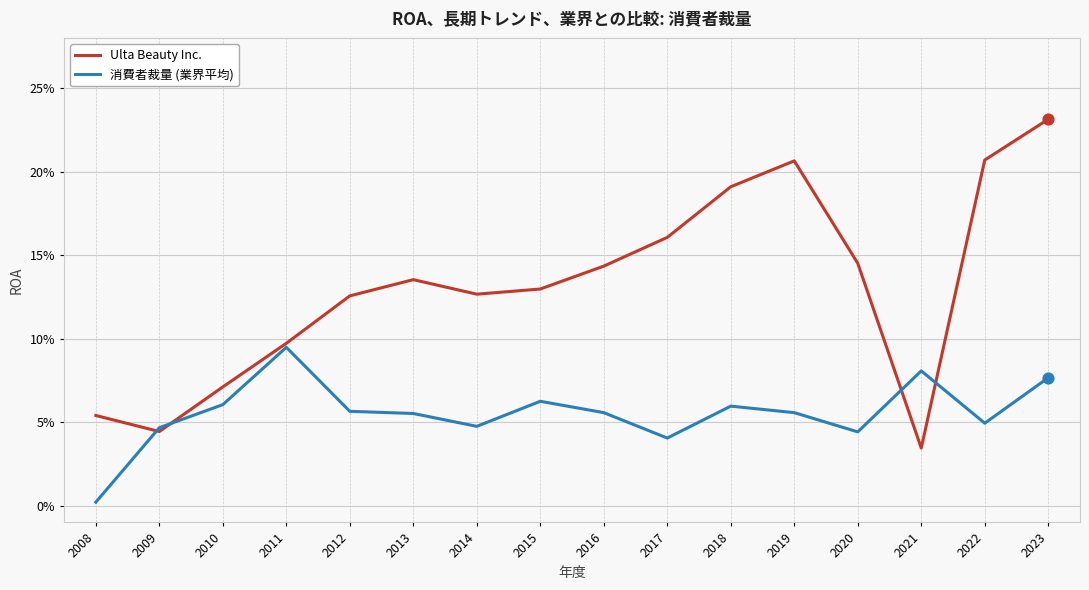

At which category is the sum across all series the highest?

2023